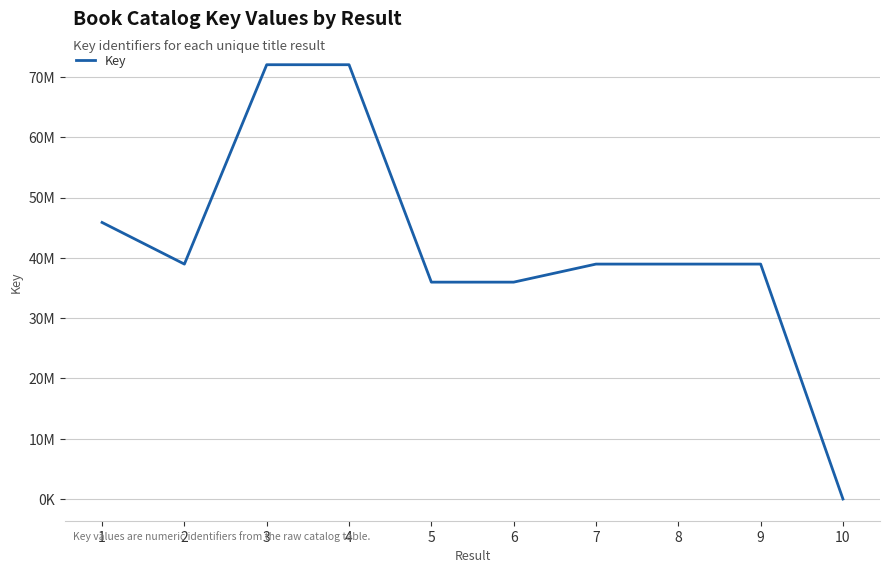

Does the chart have visible grid lines?

Yes